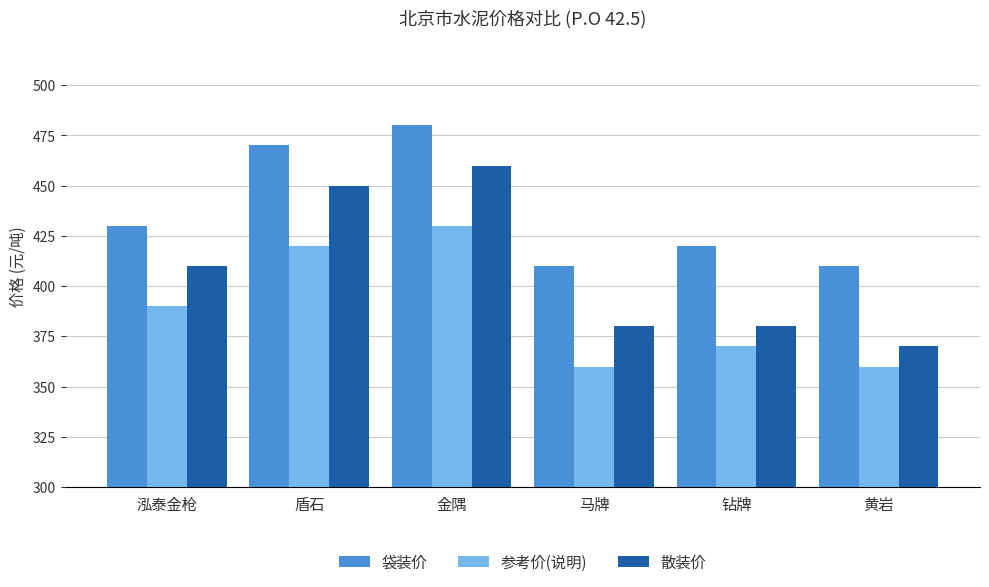

Is it true that 参考价(说明) equals 562 at 钻牌?

False